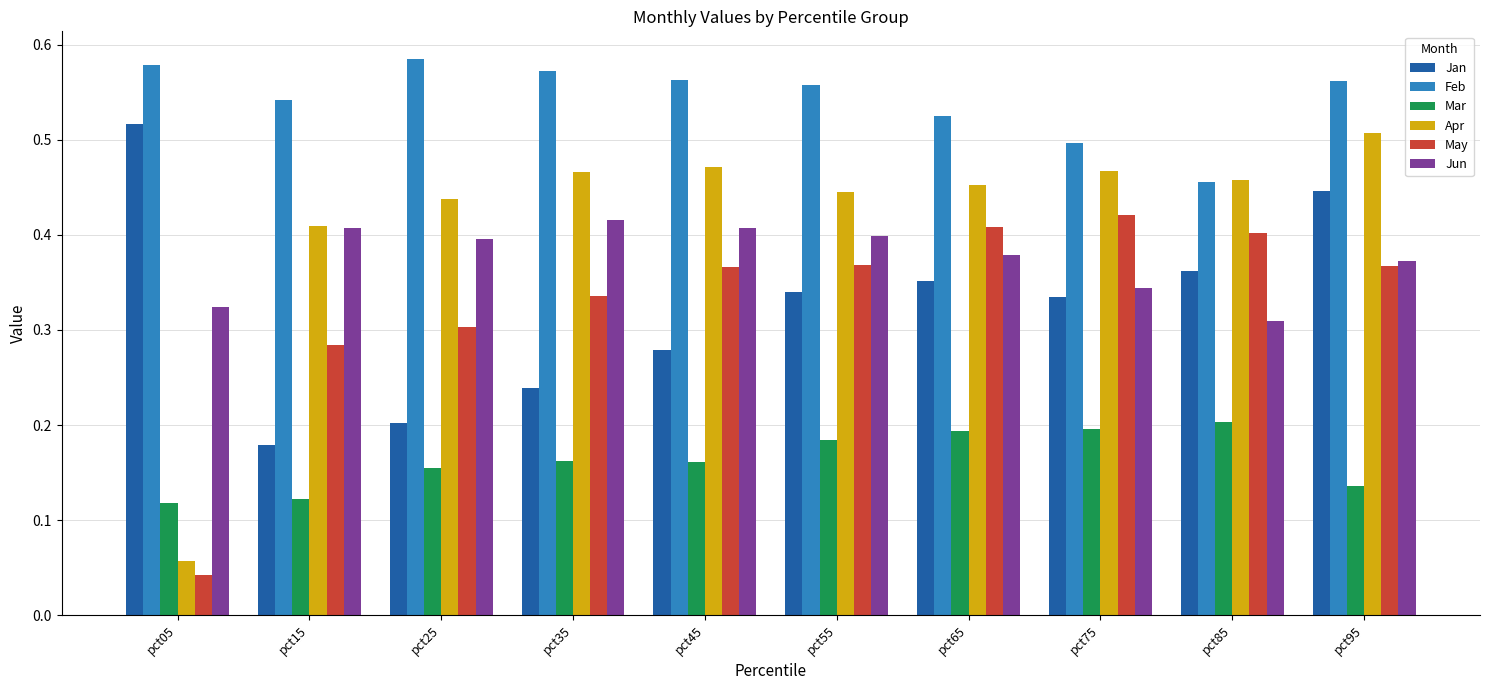

Count the May values in the range 0 to 1.

10